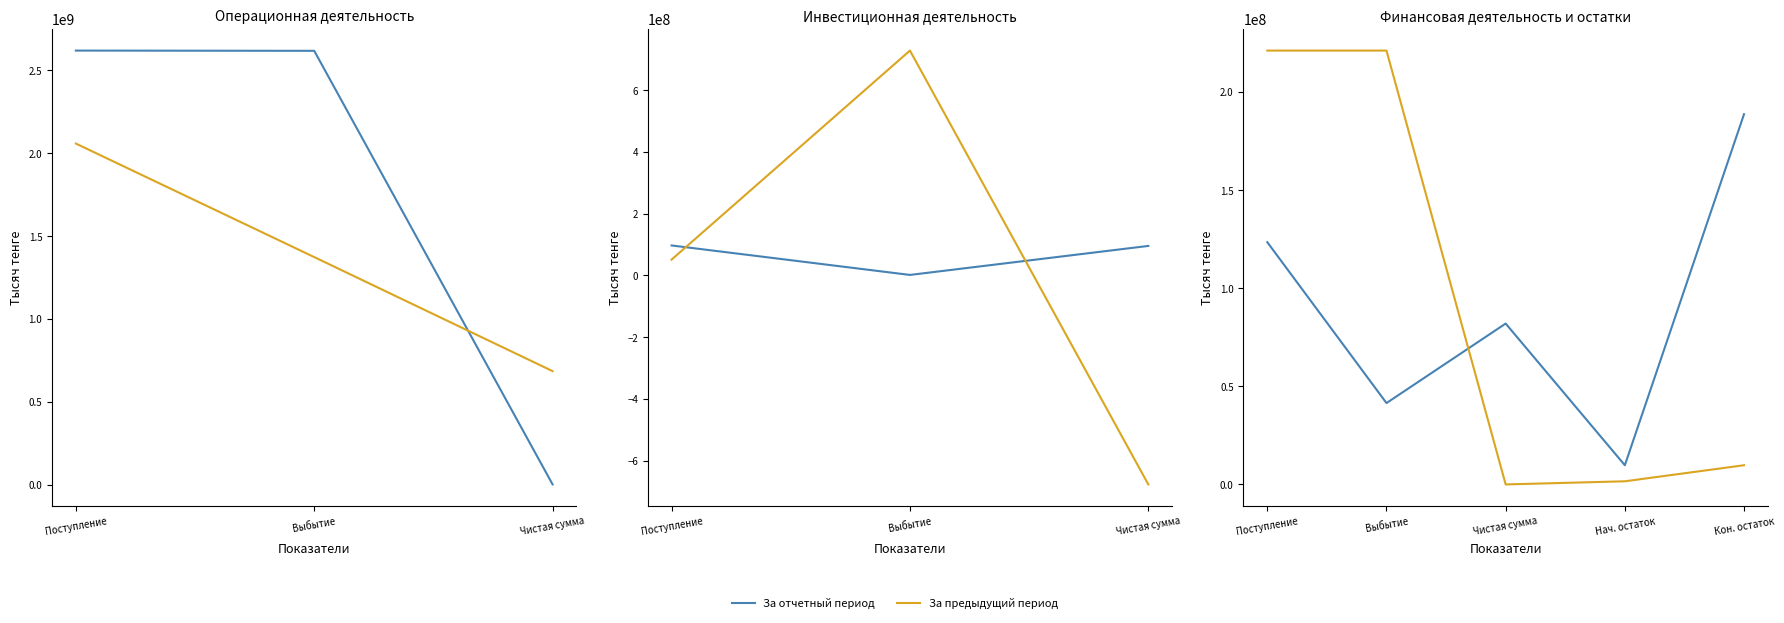

At how many categories does at least one series exceed 76912233?

4